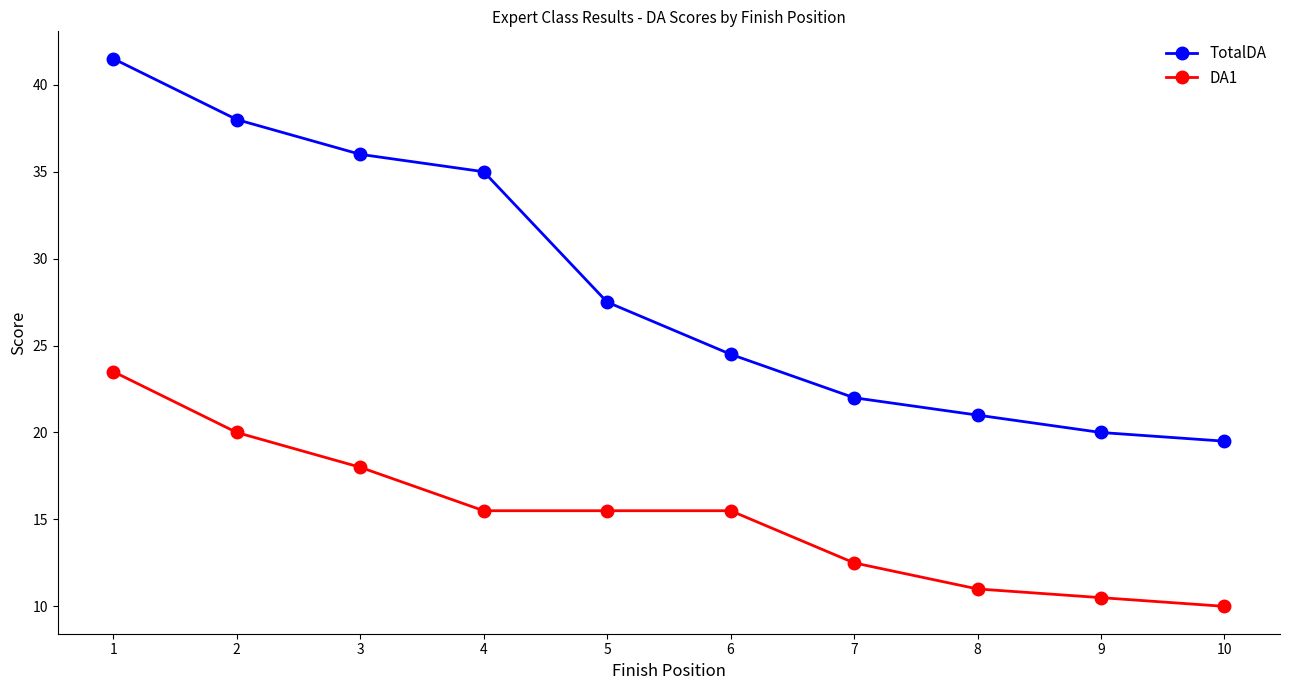

Is it true that DA1 equals 15.5 at 6?

True